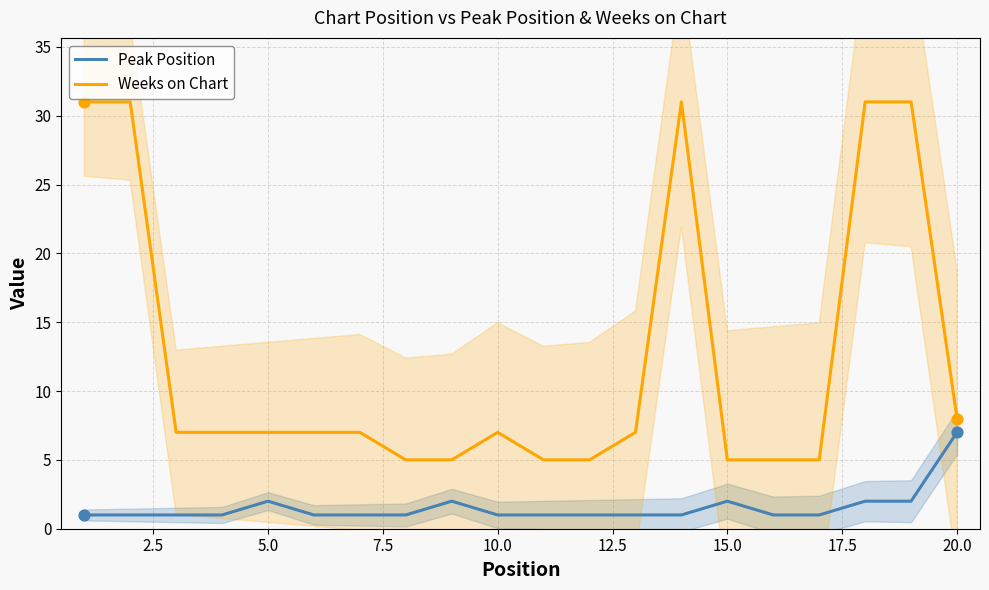

Which series has the widest spread of Y values?

Weeks on Chart